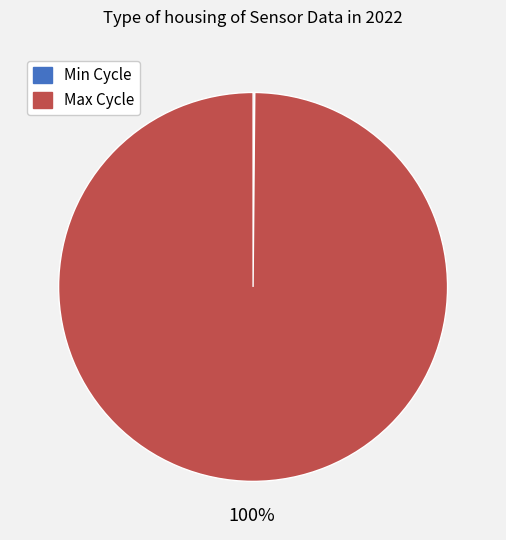

The Max Cycle slice represents 100% of the pie. True or false?

True